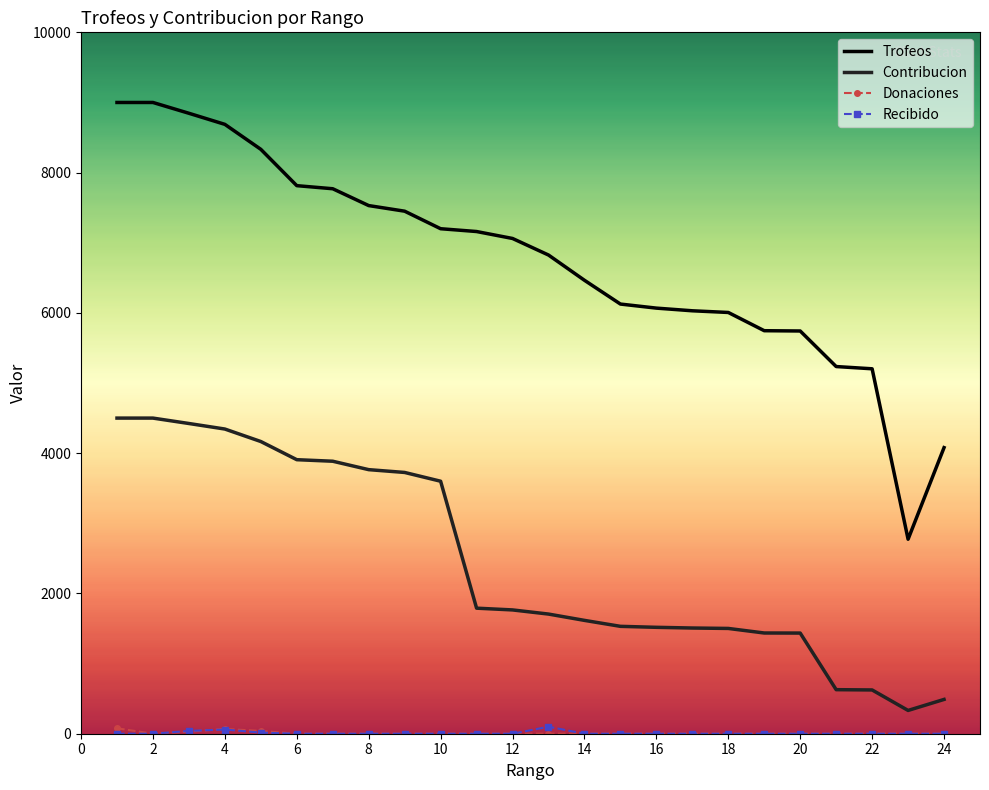

True or false: Trofeos and Contribucion cross at least once.

False